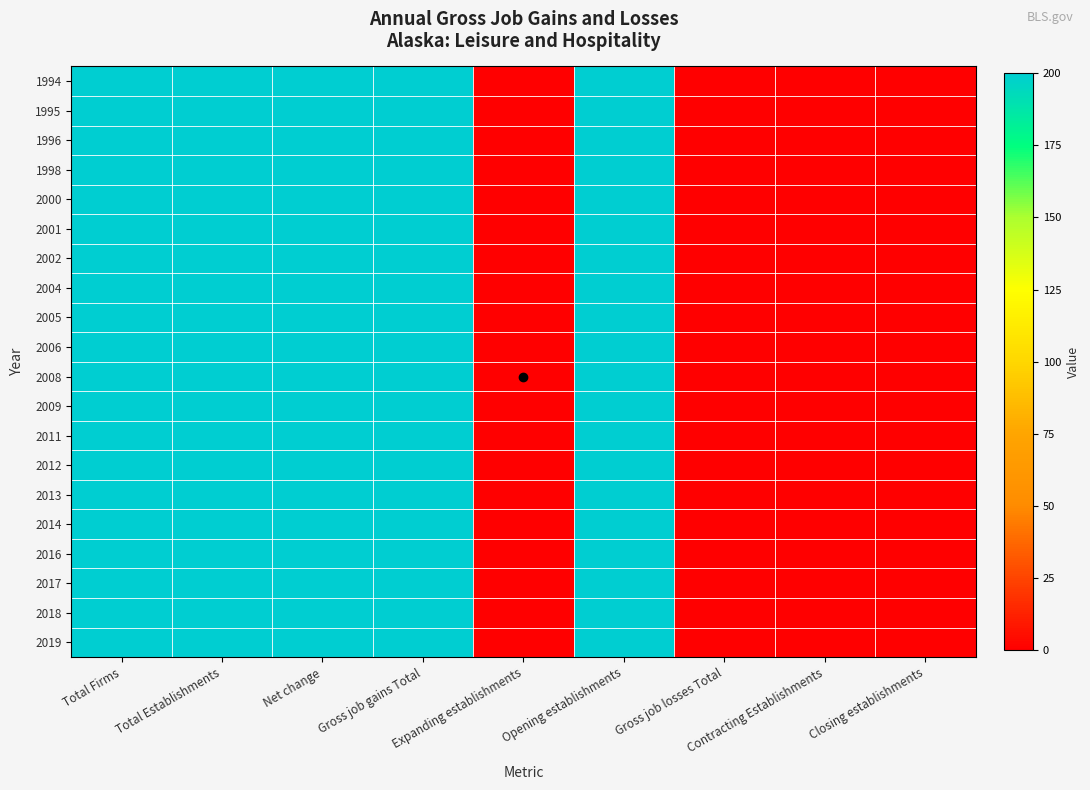

At which category is the sum across all series the highest?

Total Firms